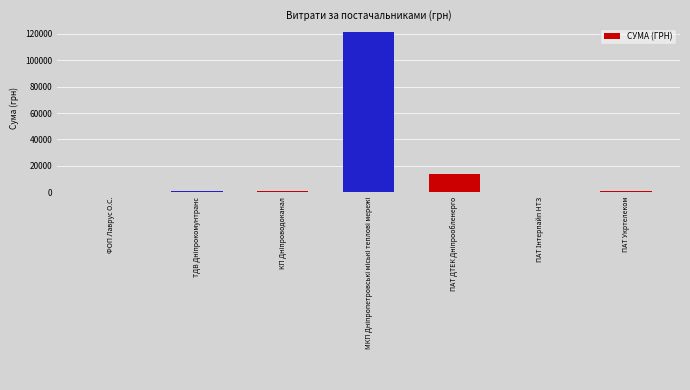

What is the sum of all values?

137342.3